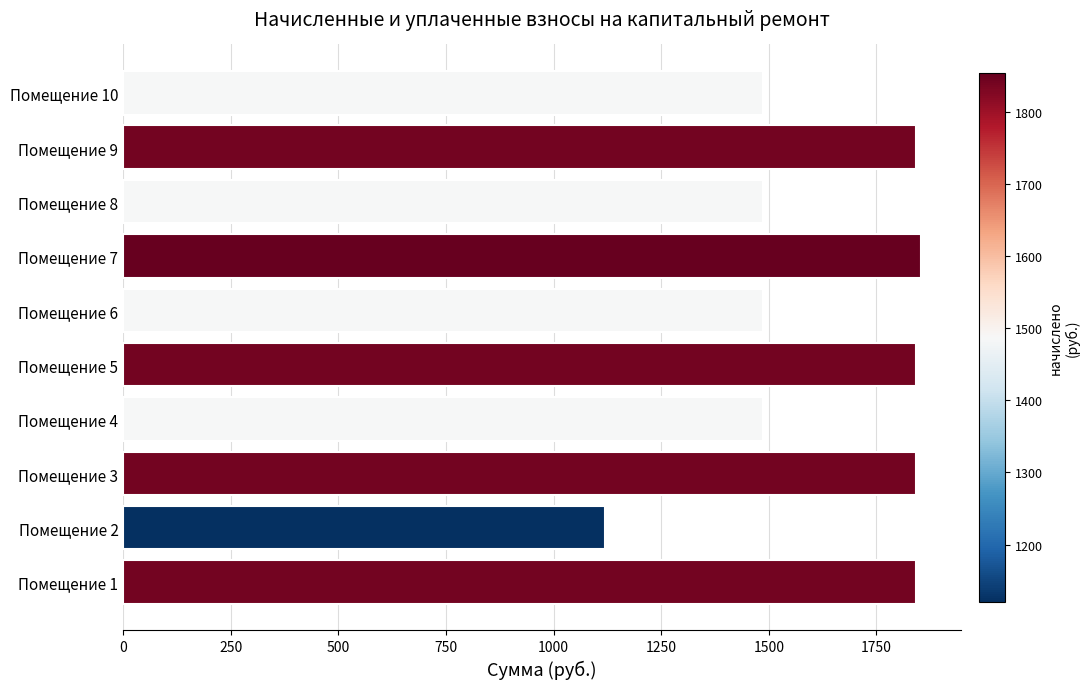

Read the value at Помещение 4.

1486.2